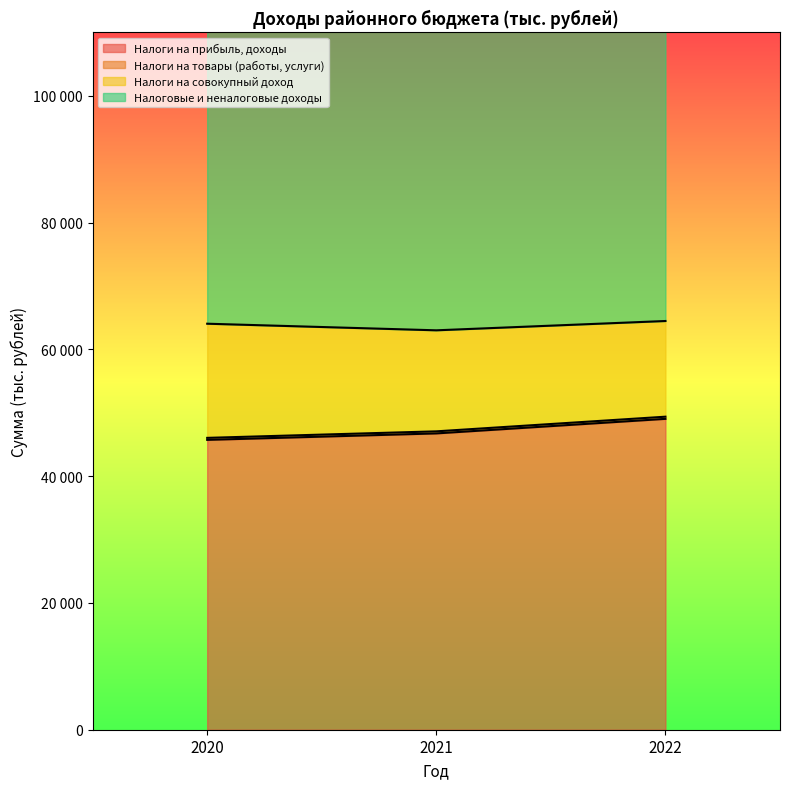

Which series has the largest total across all categories?

Налоговые и неналоговые доходы